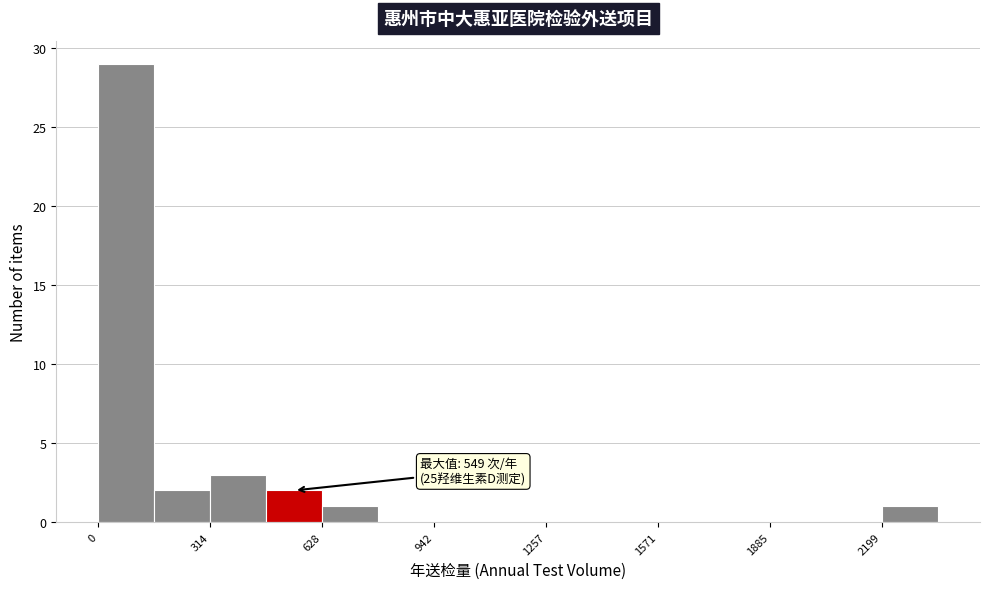

Around what value on the x-axis is the tallest bar? Give the approximate position of its centre, as read against the axis.

100